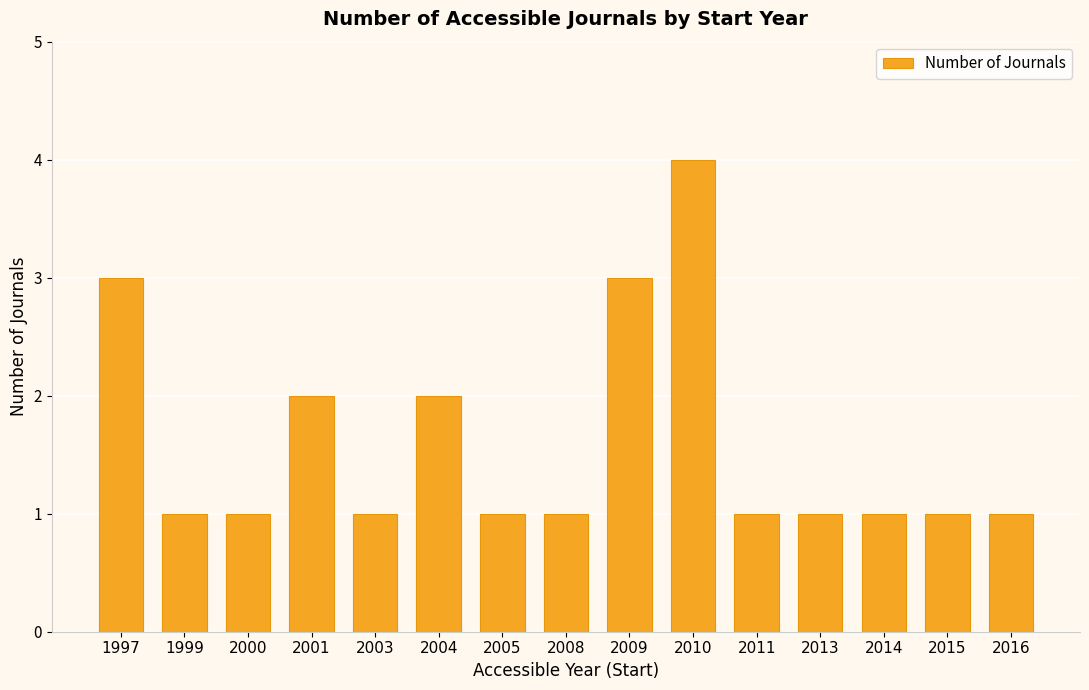

How many distinct data groups are displayed?

1